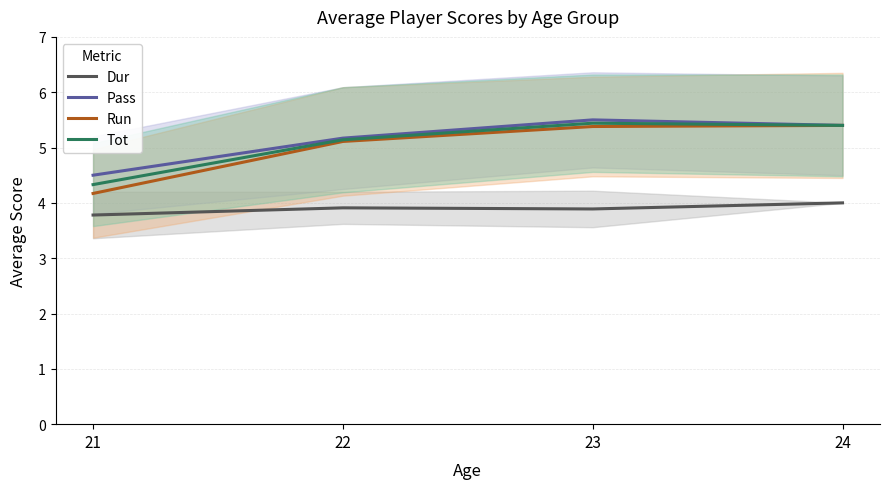

What is the sum of all Run values?

20.1